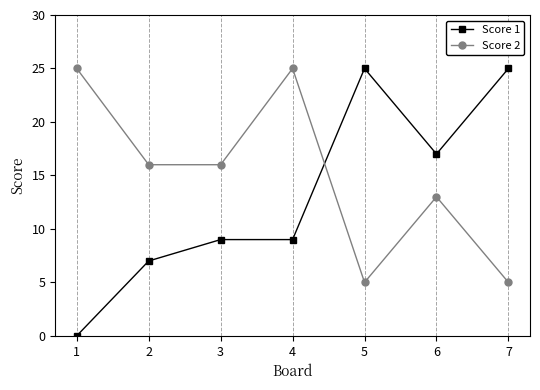

Between which two adjacent categories do Score 2 and Score 1 first intersect?

4 and 5